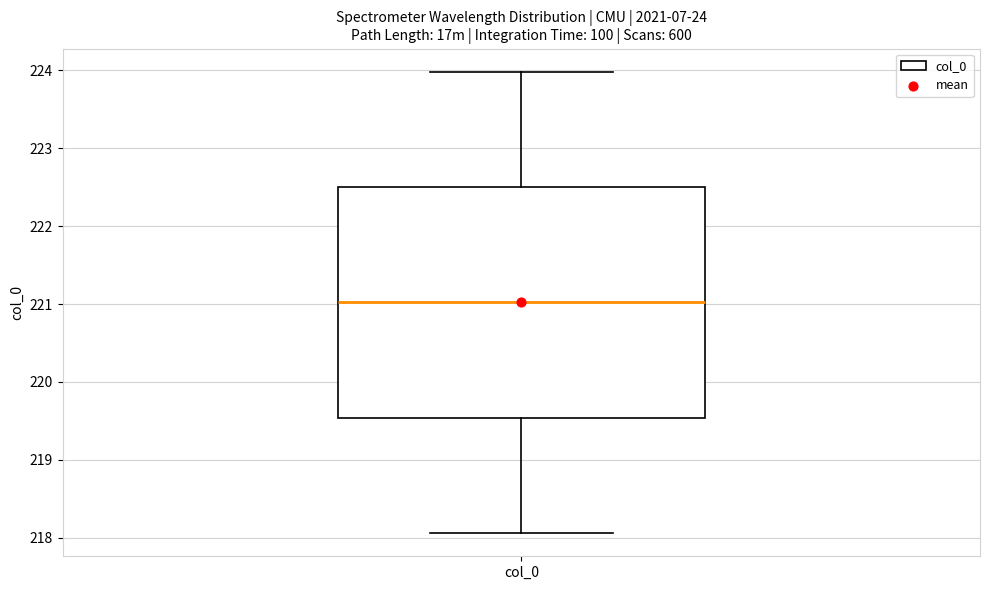

Read this box plot against the y-axis: the position of the median line, the range covered by the box, and the ends of both whiskers. The values are not printed on the chart, so give them approximately, as read against the axis.

median 221.0, box 219.5 to 222.5, whiskers 218.1 to 224.0